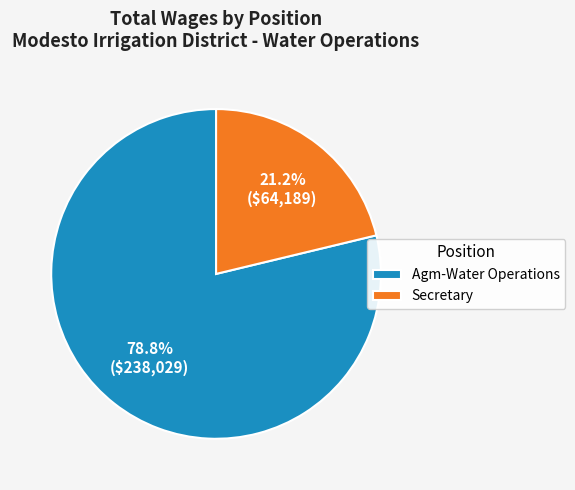

To the nearest percent, what is the combined percentage of Secretary and Agm-Water Operations?

100%